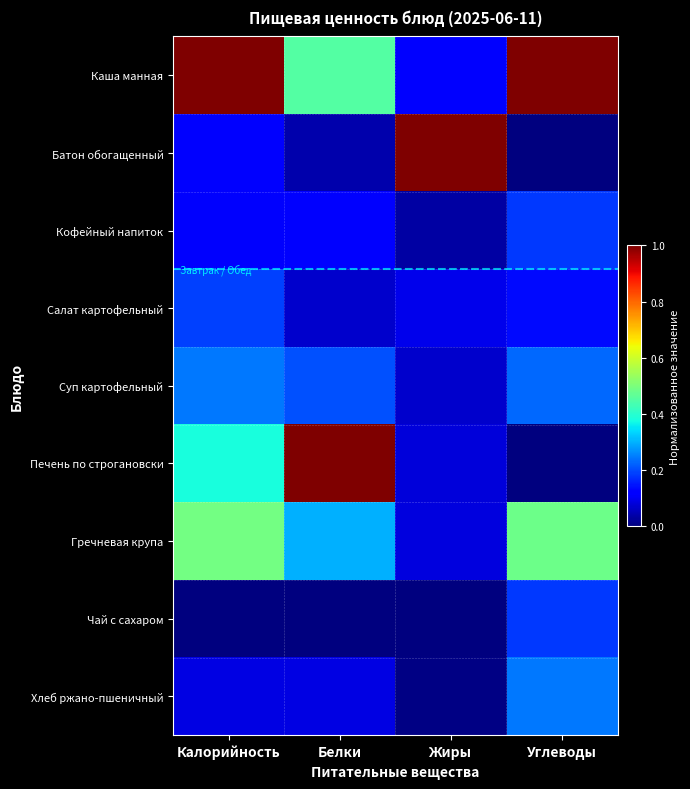

How many data points does each series have?

4